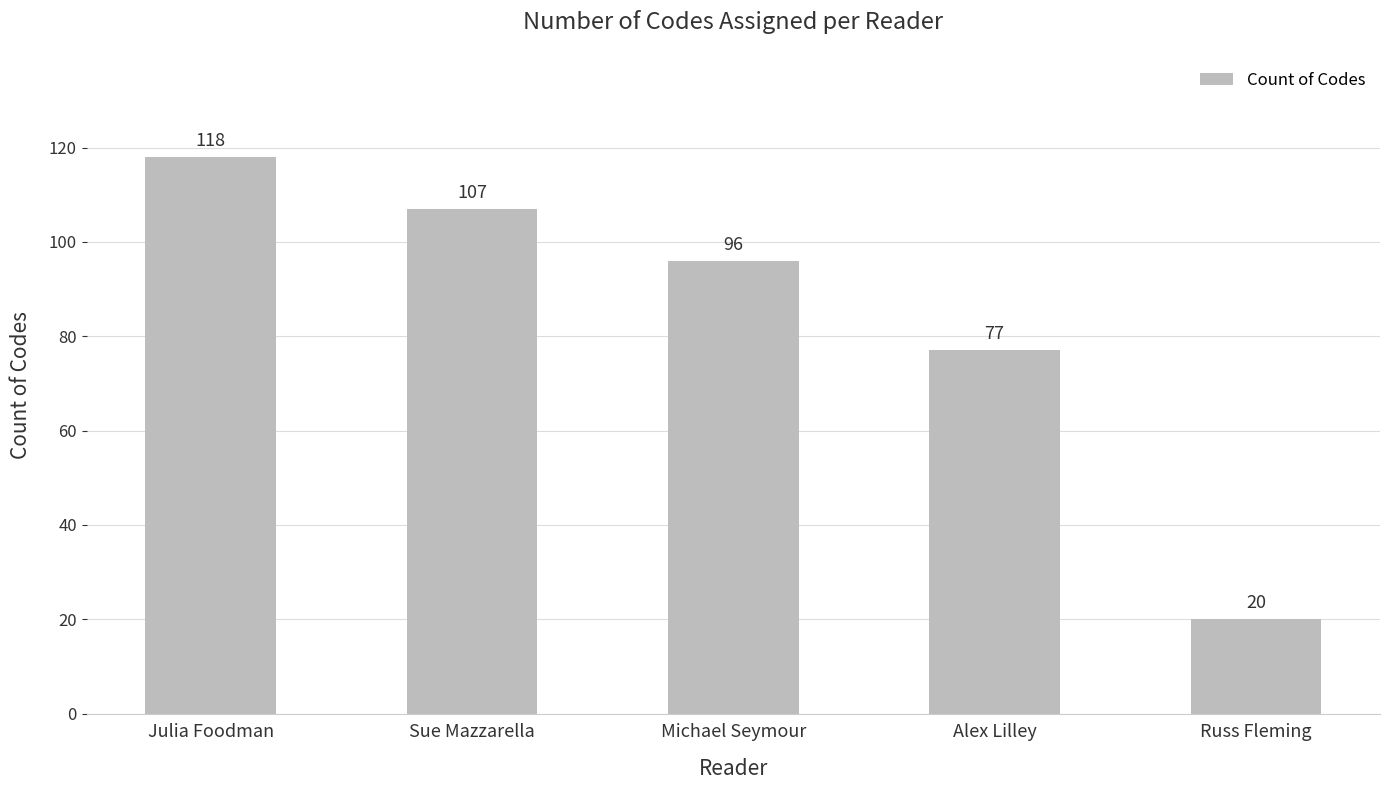

True or false: the data shows 75 at Julia Foodman.

False